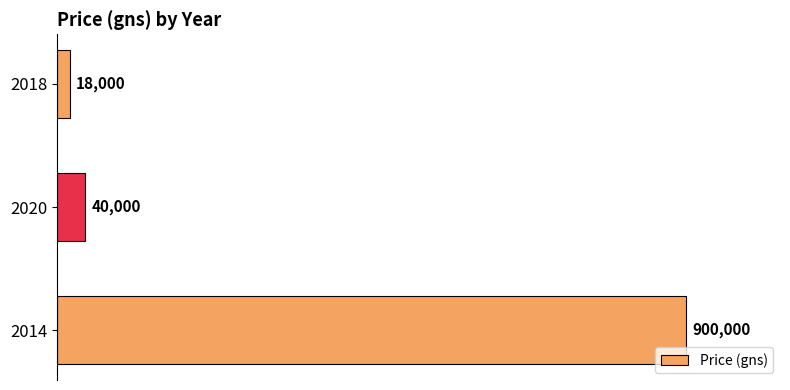

What is the average value?

319333